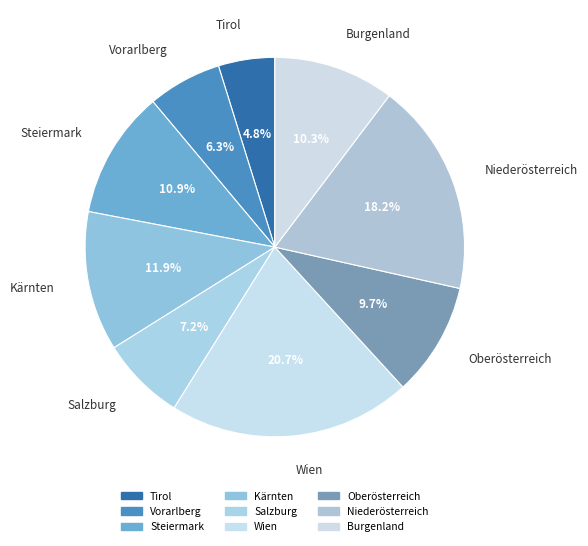

How many slices are in this pie chart?

9